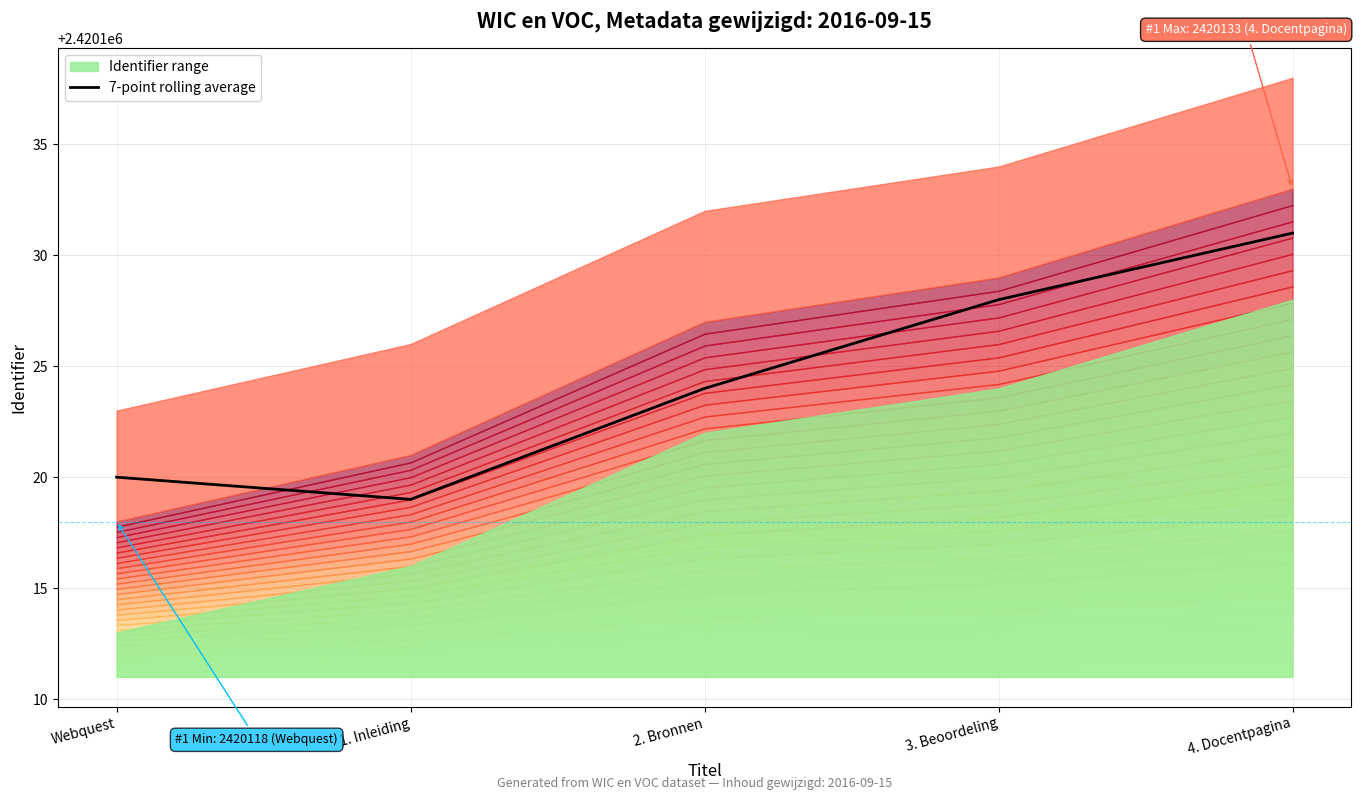

What is the difference between the maximum and minimum values?

12